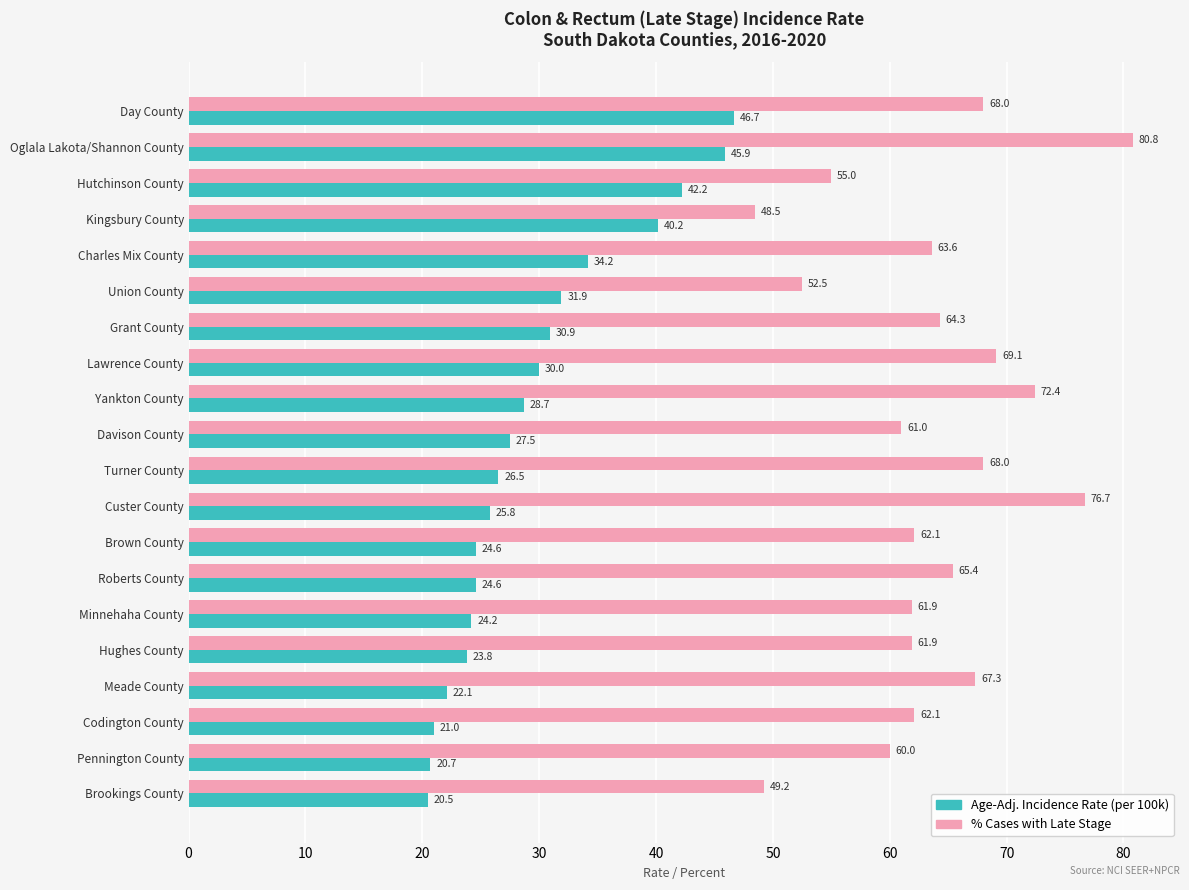

At which category is the sum across all series the highest?

Oglala Lakota/Shannon County